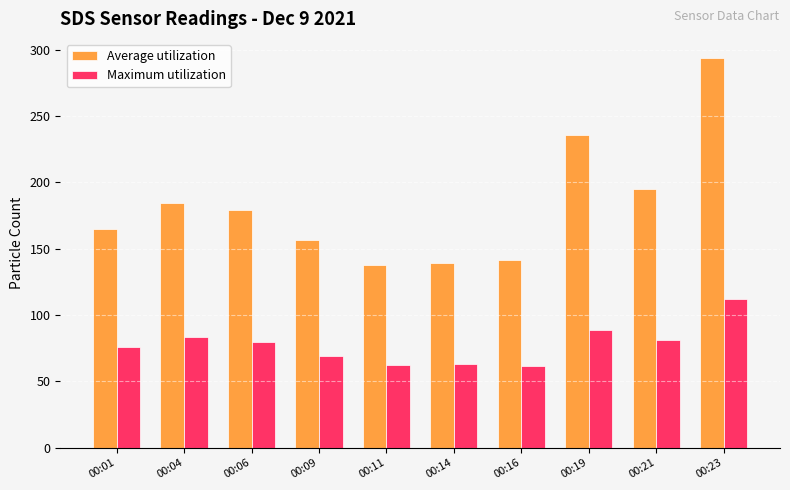

Rank the series at 00:16 from highest to lowest value.

Average utilization, Maximum utilization